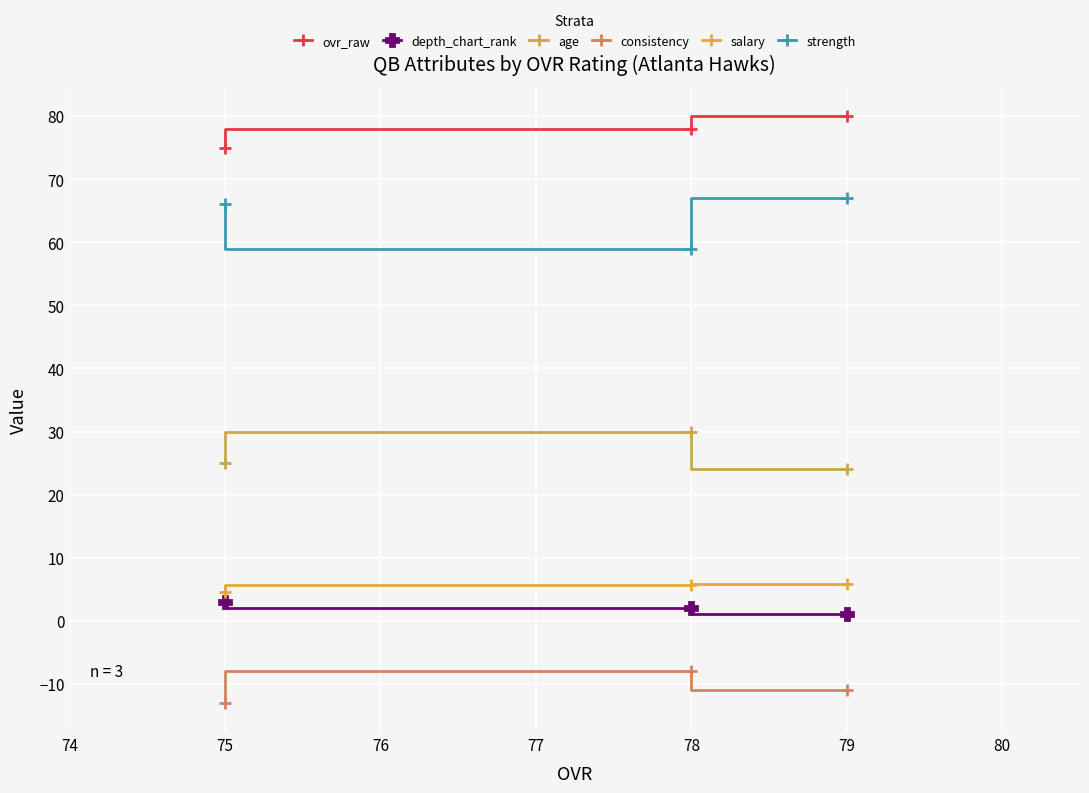

What is the sum of the consistency values at 79 and 75?

-24.0